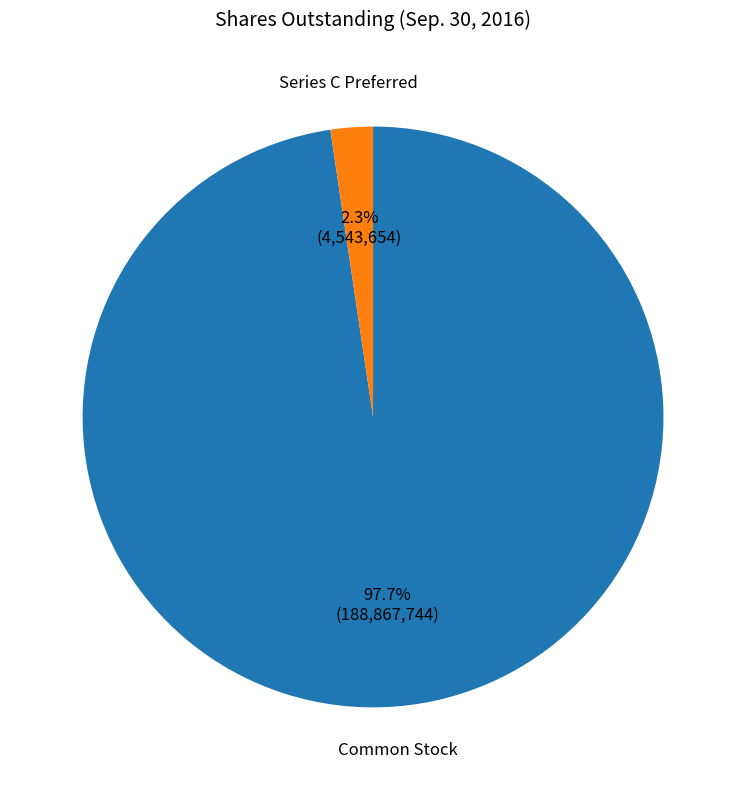

What portion of the pie excludes Series C Preferred?

97.7%